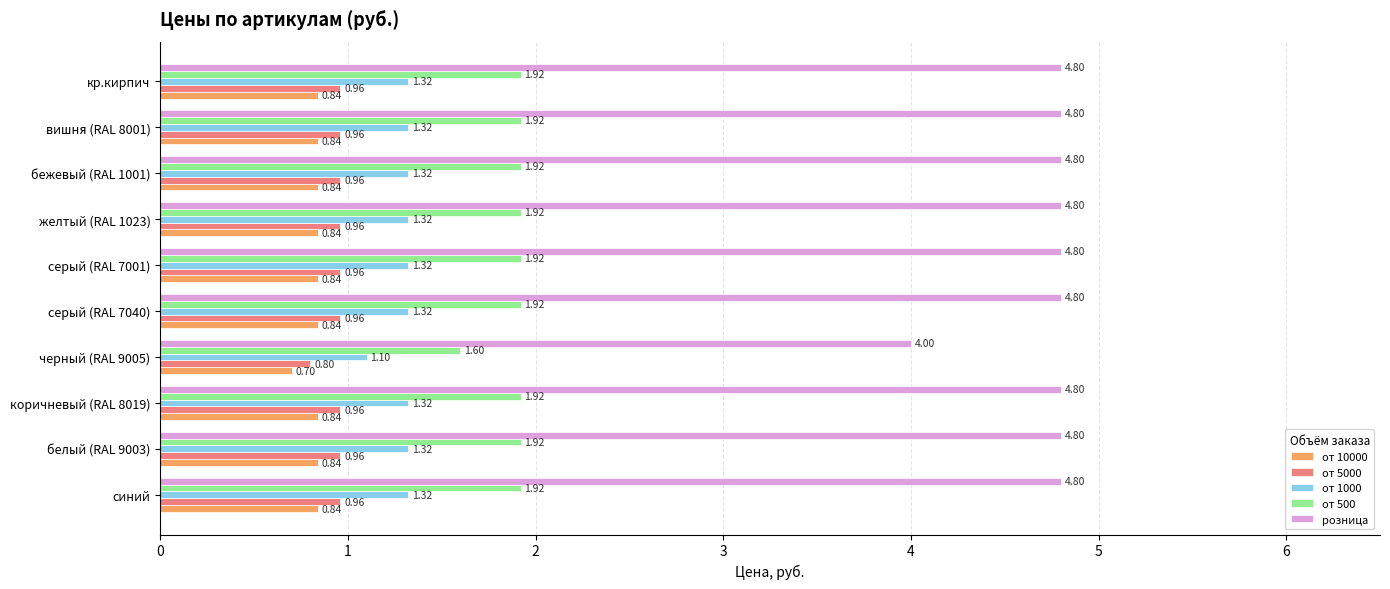

Rank the series by their maximum value, from lowest to highest.

от 10000, от 5000, от 1000, от 500, розница